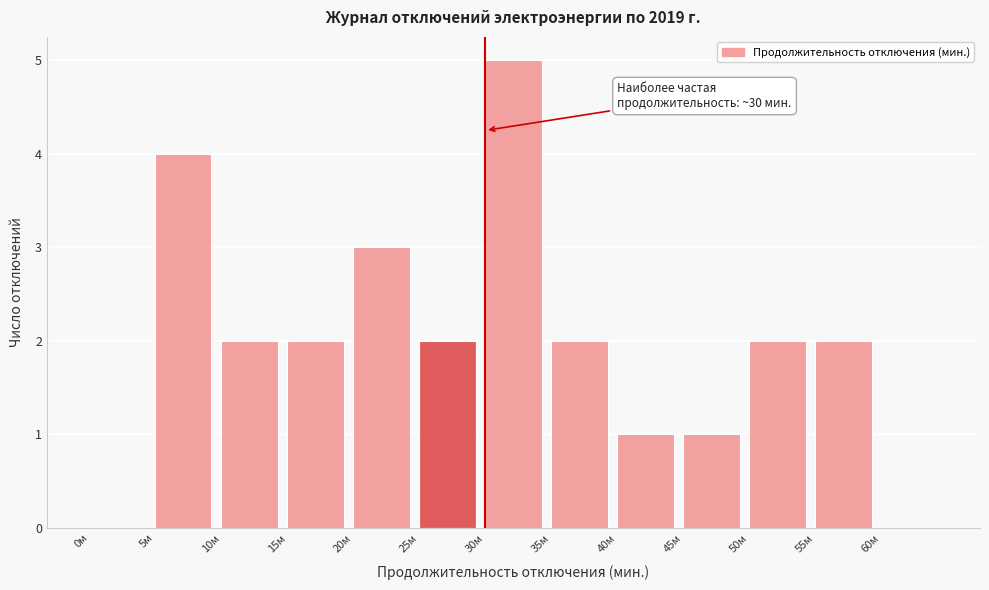

Which range on the x-axis has the tallest bar?

30 to 35